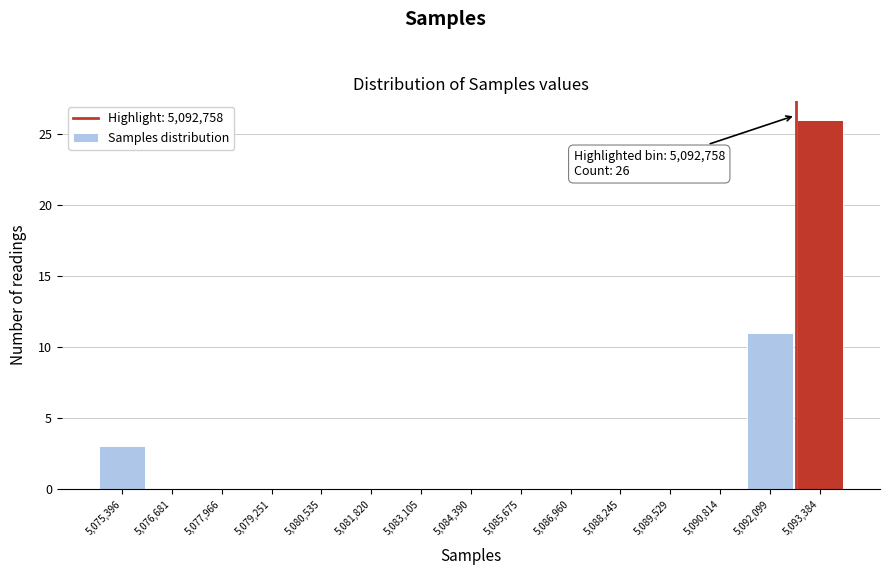

Over which range of the x-axis is the bar tallest?

5092800 to 5094000